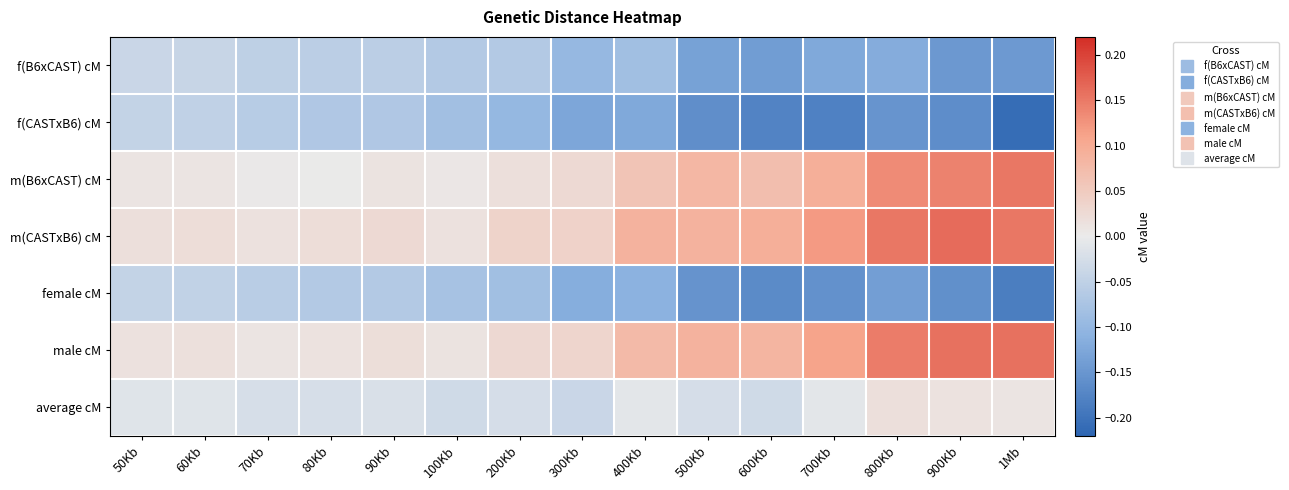

Reading left to right, transcribe all the data shown in this chart.

f(B6xCAST) cM: 50Kb=-0.0	60Kb=-0.0	70Kb=-0.1	80Kb=-0.1	90Kb=-0.1	100Kb=-0.1	200Kb=-0.1	300Kb=-0.1	400Kb=-0.1	500Kb=-0.1	600Kb=-0.1	700Kb=-0.1	800Kb=-0.1	900Kb=-0.1	1Mb=-0.1
f(CASTxB6) cM: 50Kb=-0.0	60Kb=-0.0	70Kb=-0.1	80Kb=-0.1	90Kb=-0.1	100Kb=-0.1	200Kb=-0.1	300Kb=-0.1	400Kb=-0.1	500Kb=-0.2	600Kb=-0.2	700Kb=-0.2	800Kb=-0.2	900Kb=-0.2	1Mb=-0.2
m(B6xCAST) cM: 50Kb=0.0	60Kb=0.0	70Kb=0.0	80Kb=0.0	90Kb=0.0	100Kb=0.0	200Kb=0.0	300Kb=0.0	400Kb=0.1	500Kb=0.1	600Kb=0.1	700Kb=0.1	800Kb=0.1	900Kb=0.1	1Mb=0.2
m(CASTxB6) cM: 50Kb=0.0	60Kb=0.0	70Kb=0.0	80Kb=0.0	90Kb=0.0	100Kb=0.0	200Kb=0.0	300Kb=0.0	400Kb=0.1	500Kb=0.1	600Kb=0.1	700Kb=0.1	800Kb=0.2	900Kb=0.2	1Mb=0.2
female cM: 50Kb=-0.0	60Kb=-0.0	70Kb=-0.1	80Kb=-0.1	90Kb=-0.1	100Kb=-0.1	200Kb=-0.1	300Kb=-0.1	400Kb=-0.1	500Kb=-0.2	600Kb=-0.2	700Kb=-0.2	800Kb=-0.1	900Kb=-0.2	1Mb=-0.2
male cM: 50Kb=0.0	60Kb=0.0	70Kb=0.0	80Kb=0.0	90Kb=0.0	100Kb=0.0	200Kb=0.0	300Kb=0.0	400Kb=0.1	500Kb=0.1	600Kb=0.1	700Kb=0.1	800Kb=0.1	900Kb=0.2	1Mb=0.2
average cM: 50Kb=-0.0	60Kb=-0.0	70Kb=-0.0	80Kb=-0.0	90Kb=-0.0	100Kb=-0.0	200Kb=-0.0	300Kb=-0.0	400Kb=-0.0	500Kb=-0.0	600Kb=-0.0	700Kb=-0.0	800Kb=0.0	900Kb=0.0	1Mb=0.0